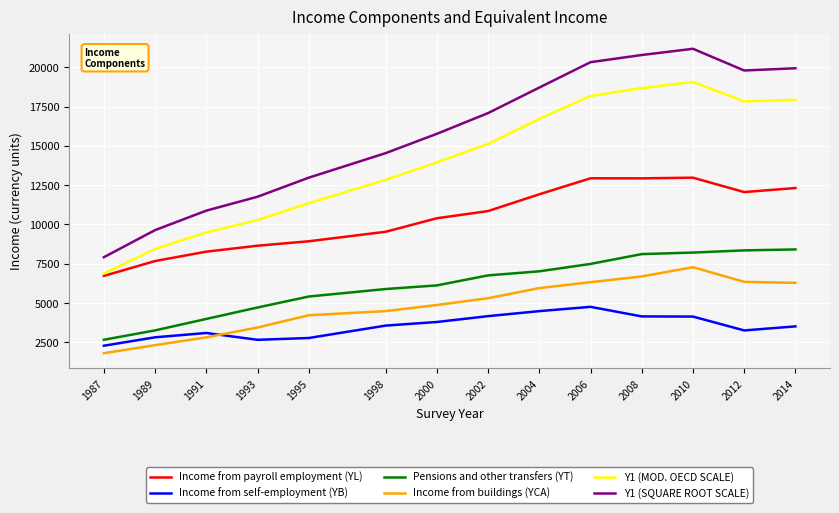

What is the difference between the Income from payroll employment (YL) values at 2000 and 2014?

1924